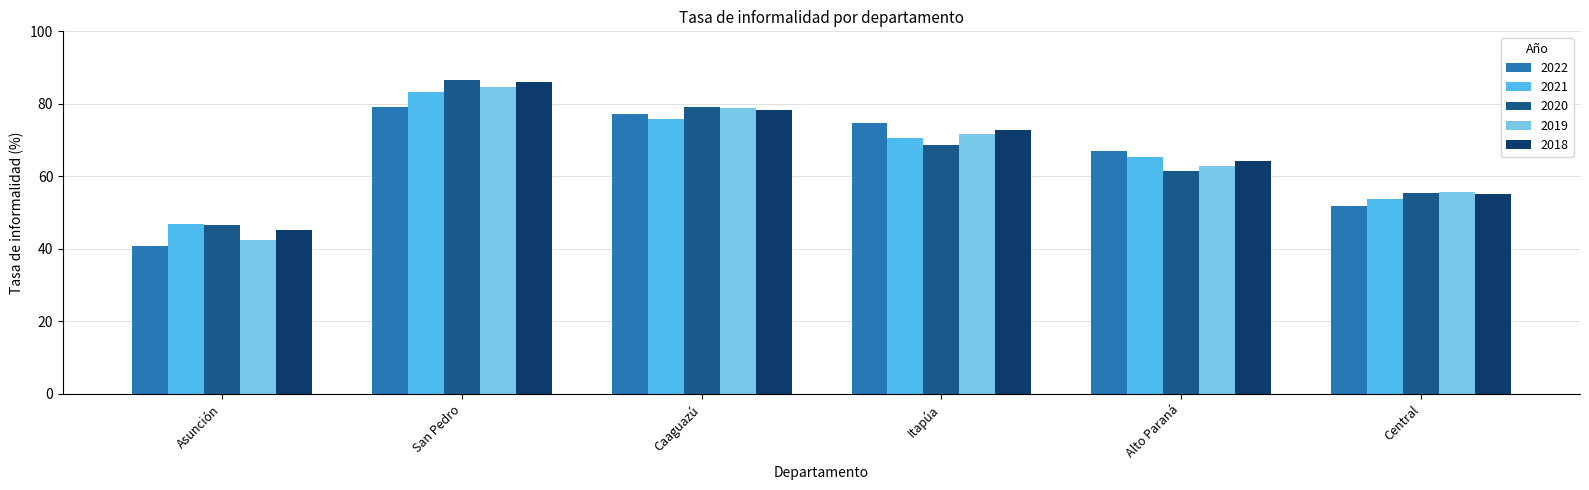

What is the label of the 6th bar from the left?

Central